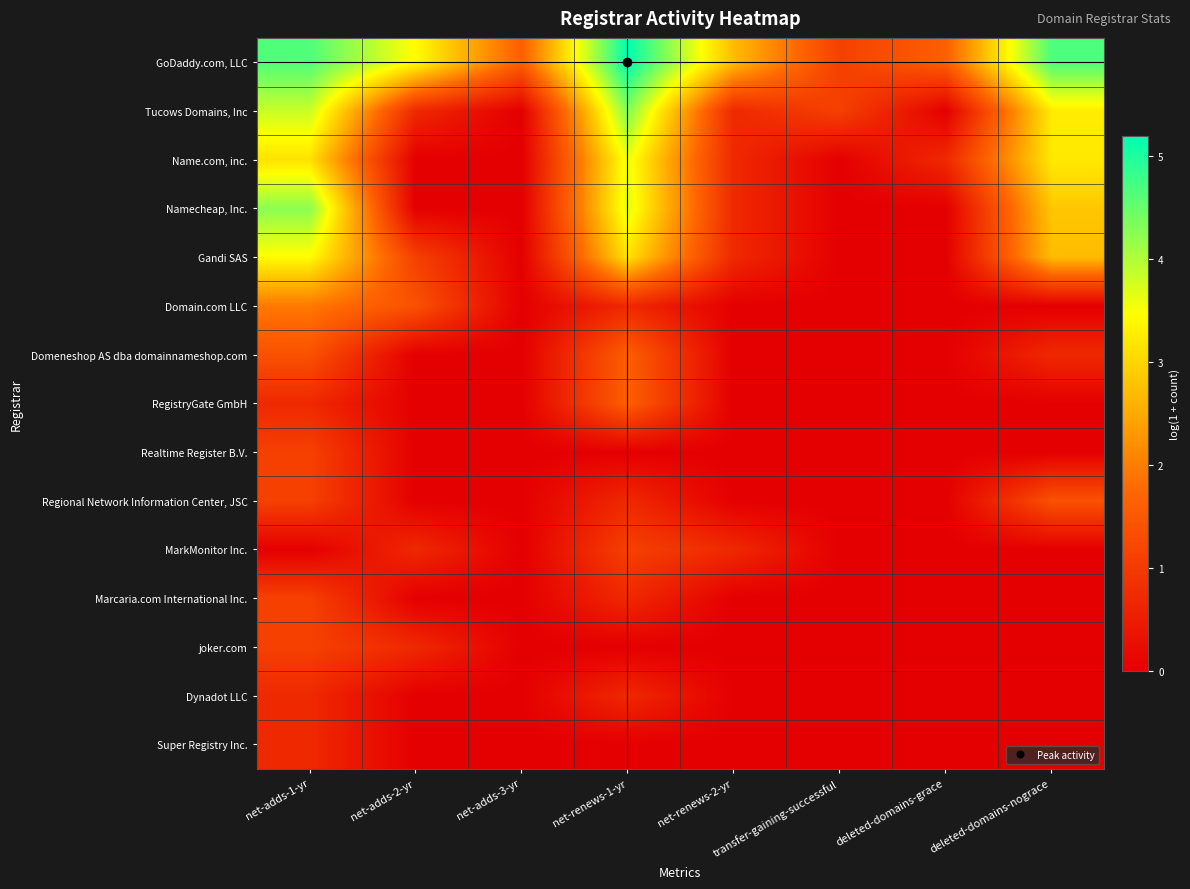

At how many categories does at least one series exceed 4?

3